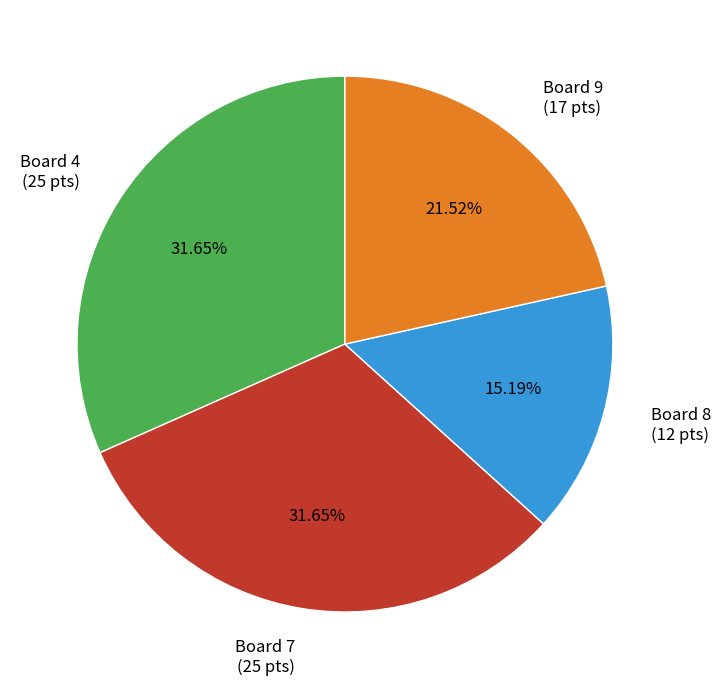

What percentage is NOT represented by Board 9?

78.5%